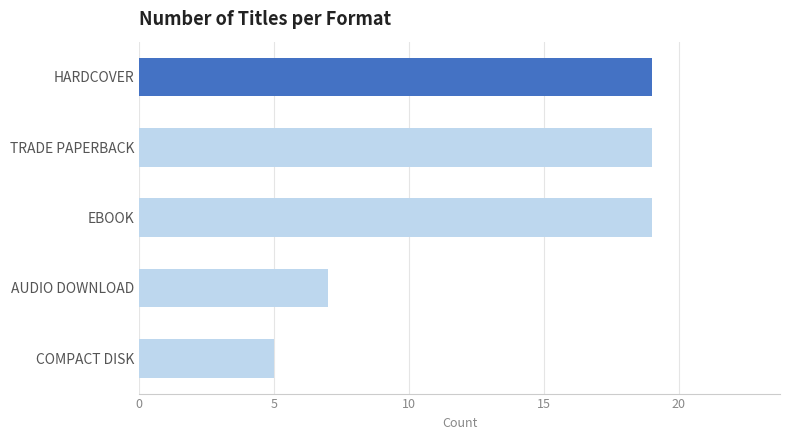

What is the sum of all values?

69